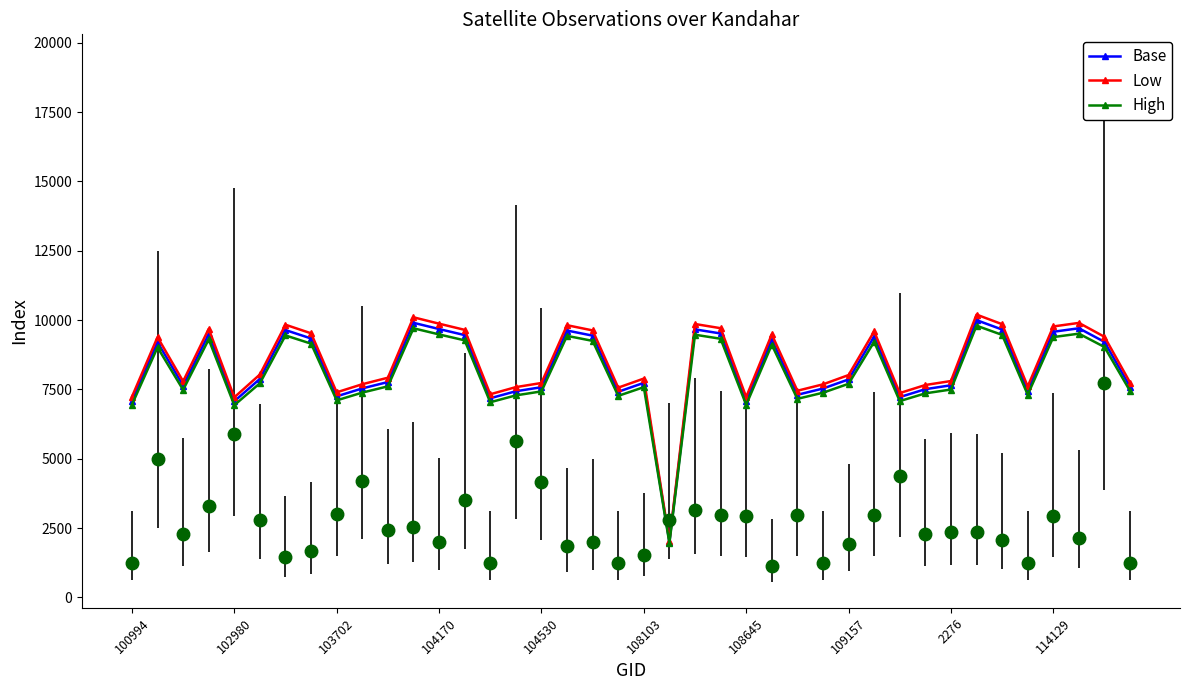

In High, how many points are higher than both neighbors (excluding endpoints)?

11